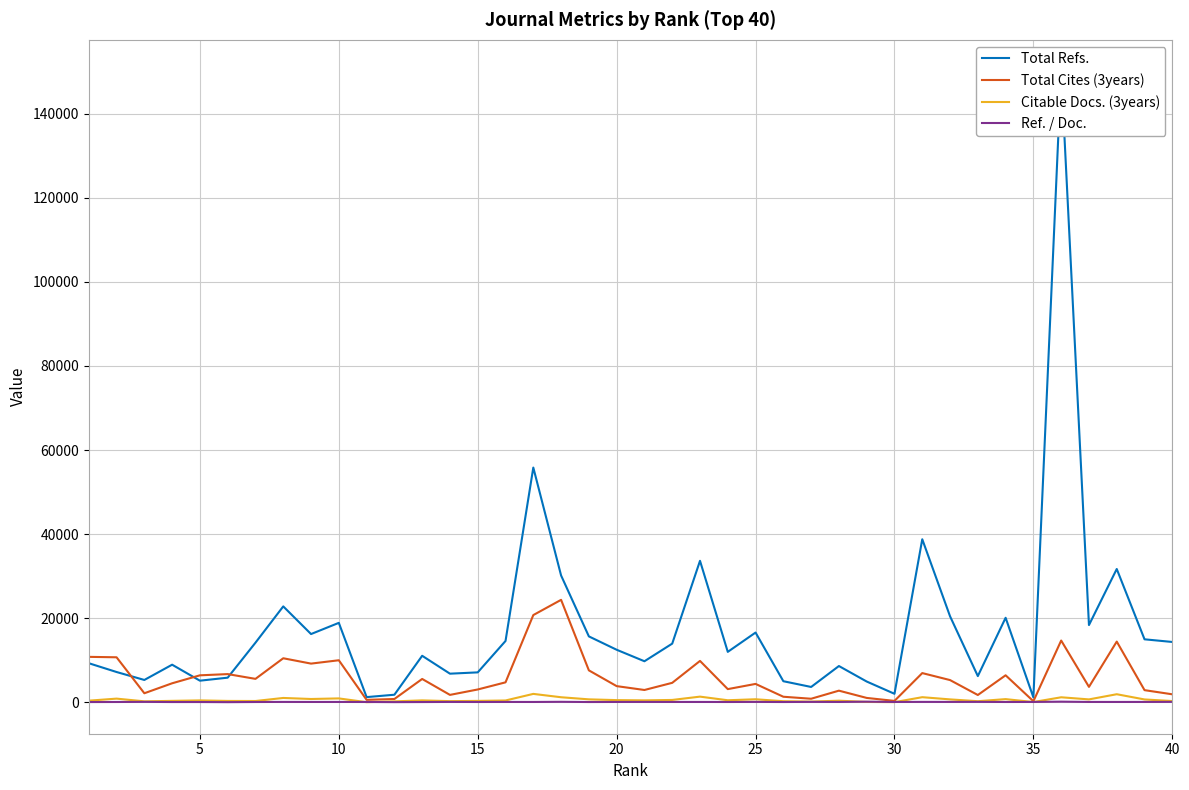

True or false: Total Cites (3years) has more than 1 points higher than both neighbors.

True